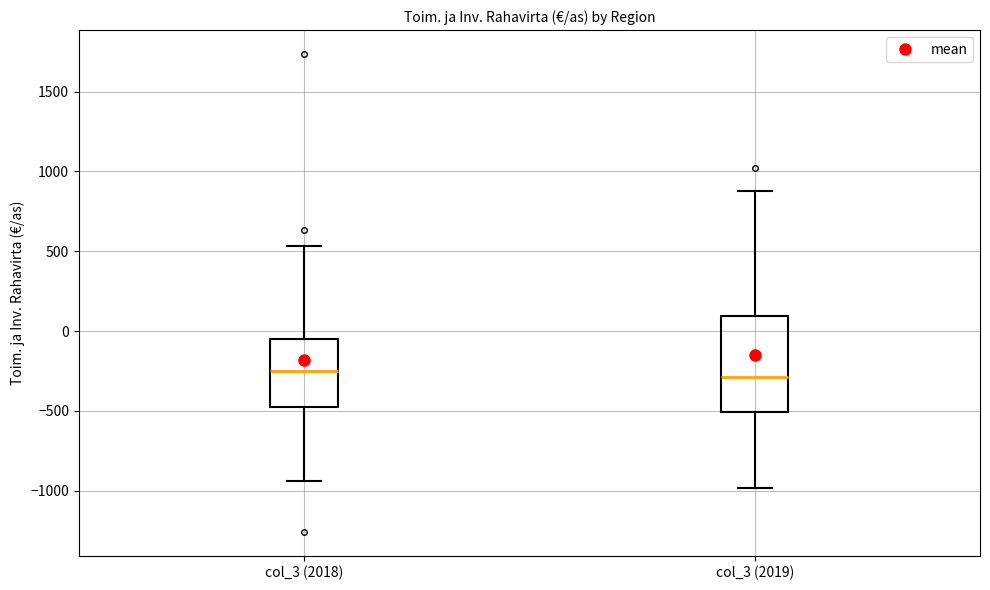

Reading left to right, read every box against the y-axis: the position of its median line, the range the box covers, and the ends of its whiskers. The values are not printed on the chart, so give them approximately, as read against the axis.

col_3 (2018): median -250, box -450 to -50, whiskers -950 to 550
col_3 (2019): median -300, box -500 to 100, whiskers -1000 to 900